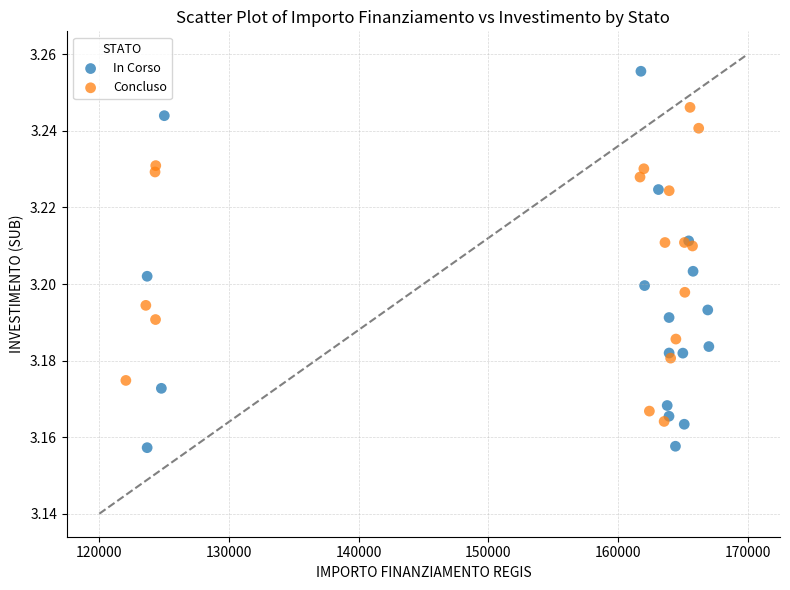

Which series has the widest spread of Y values?

In Corso